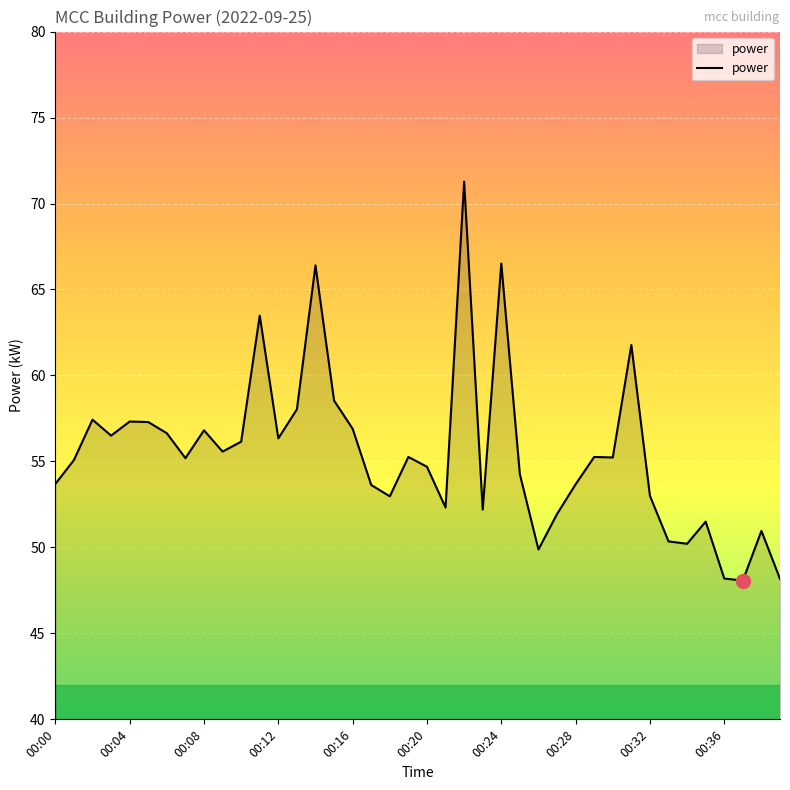

What is the minimum value shown in the chart?

48.1